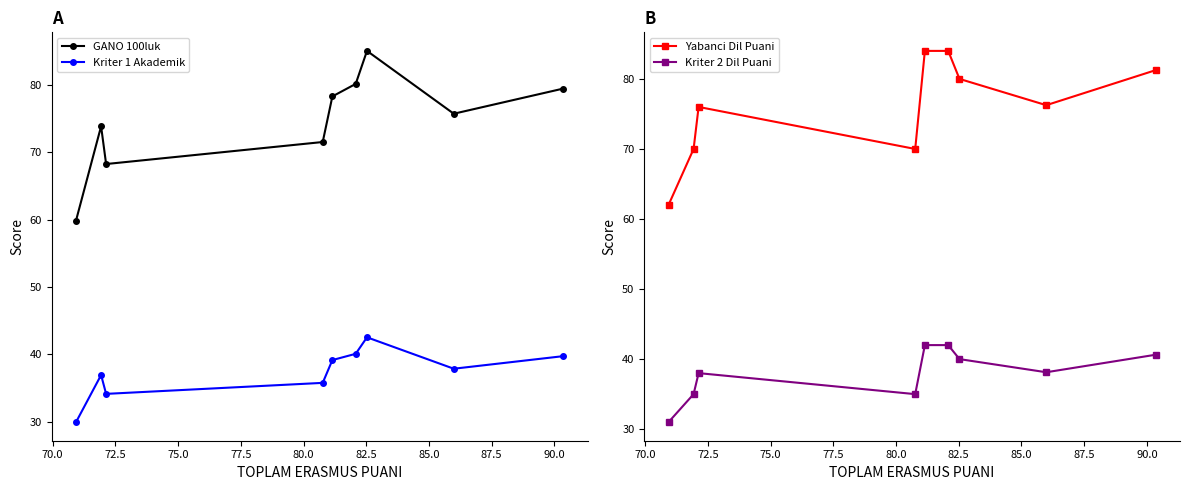

List the series in order of their peak value, lowest first.

Kriter 2 Dil Puani, Kriter 1 Akademik, Yabanci Dil Puani, GANO 100luk